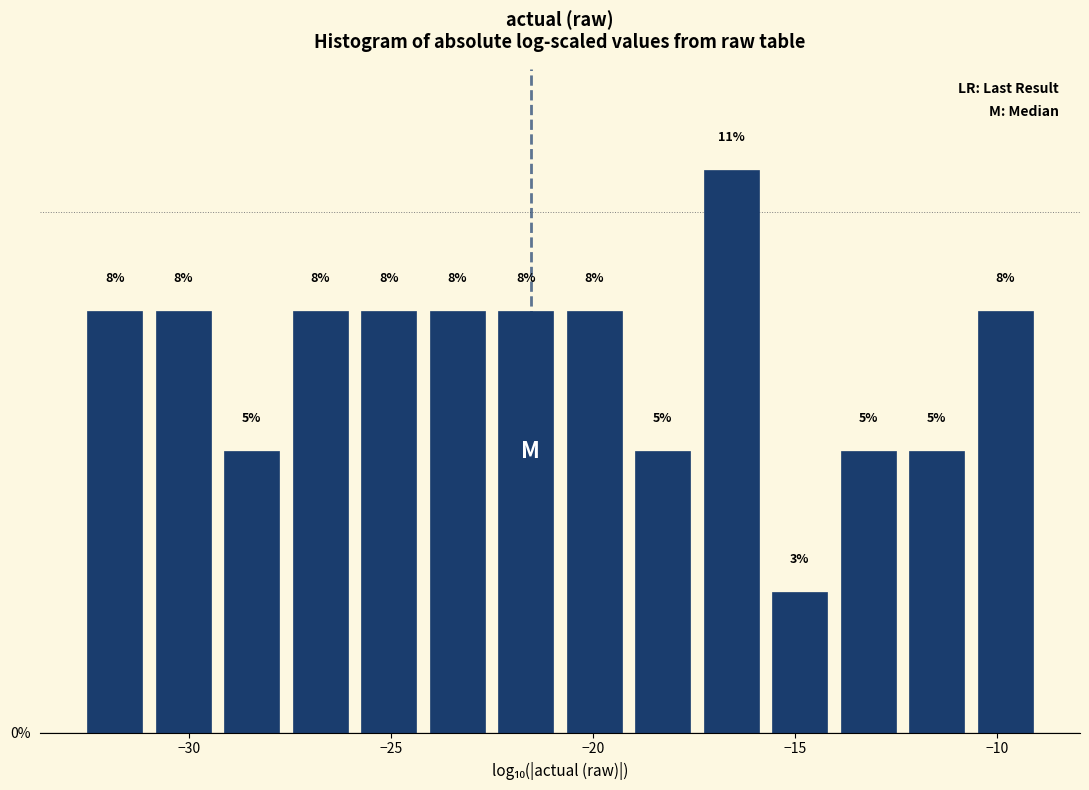

Read against the x-axis, roughly where is the centre of the tallest bar?

-16.5